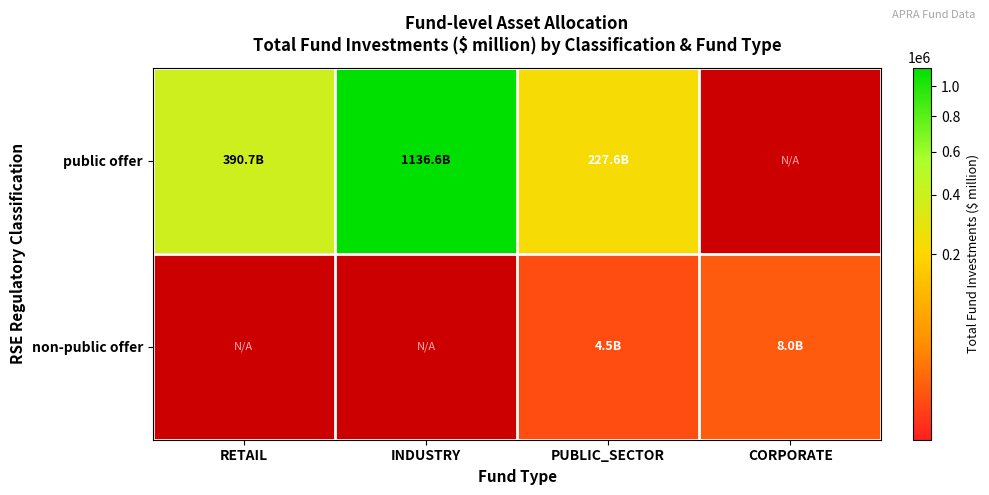

Reading right to left, extract all data points from this chart.

public offer: CORPORATE=0.0	PUBLIC_SECTOR=227555.8	INDUSTRY=1136623.1	RETAIL=390683.0
non-public offer: CORPORATE=8047.2	PUBLIC_SECTOR=4462.2	INDUSTRY=0.0	RETAIL=0.0